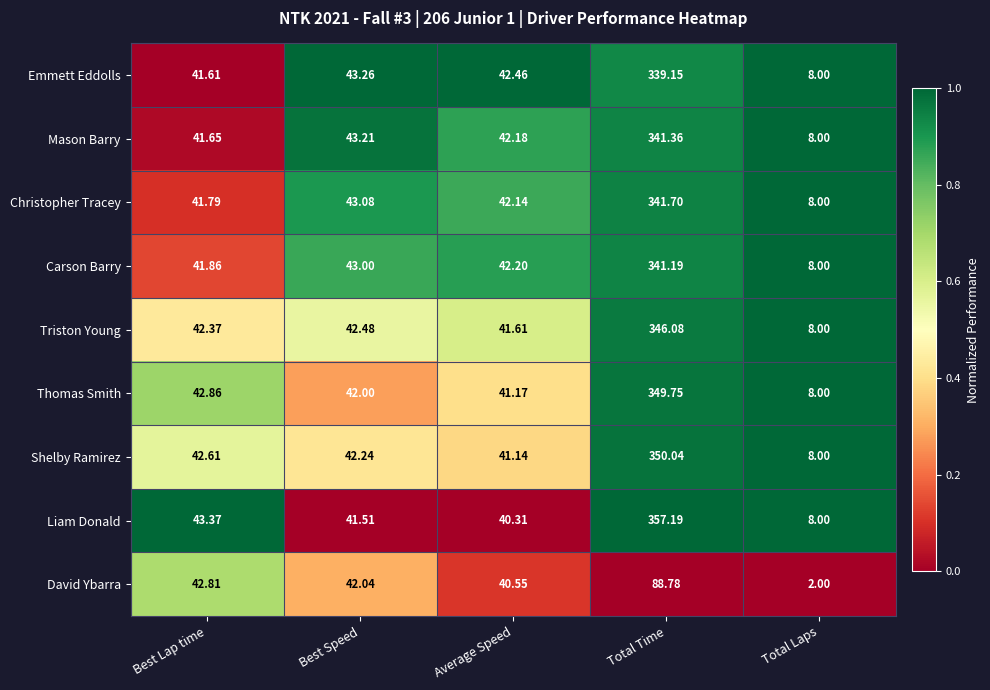

What is the maximum value shown in the chart?

357.2